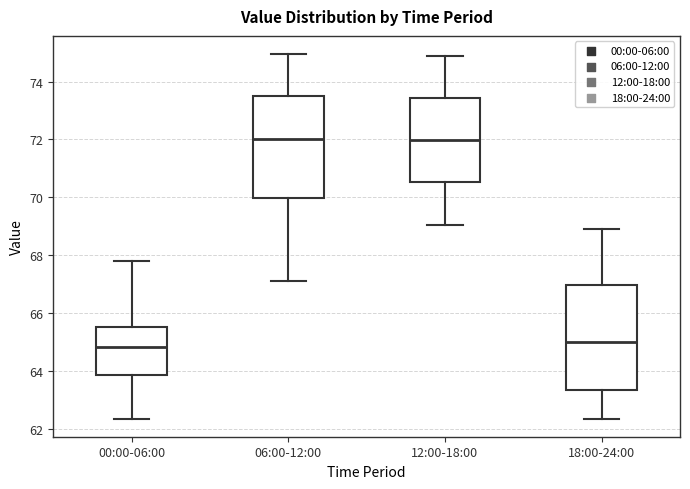

Reading left to right, transcribe this box plot: for each box, give where its median line is, the range the box spans, and where its two whiskers end, as read against the y-axis. The values are not printed on the chart, so give them approximately, as read against the axis.

00:00-06:00: median 64.8, box 63.8 to 65.6, whiskers 62.4 to 67.8
06:00-12:00: median 72.0, box 70.0 to 73.4, whiskers 67.2 to 75.0
12:00-18:00: median 72.0, box 70.6 to 73.4, whiskers 69.0 to 75.0
18:00-24:00: median 65.0, box 63.4 to 67.0, whiskers 62.4 to 69.0